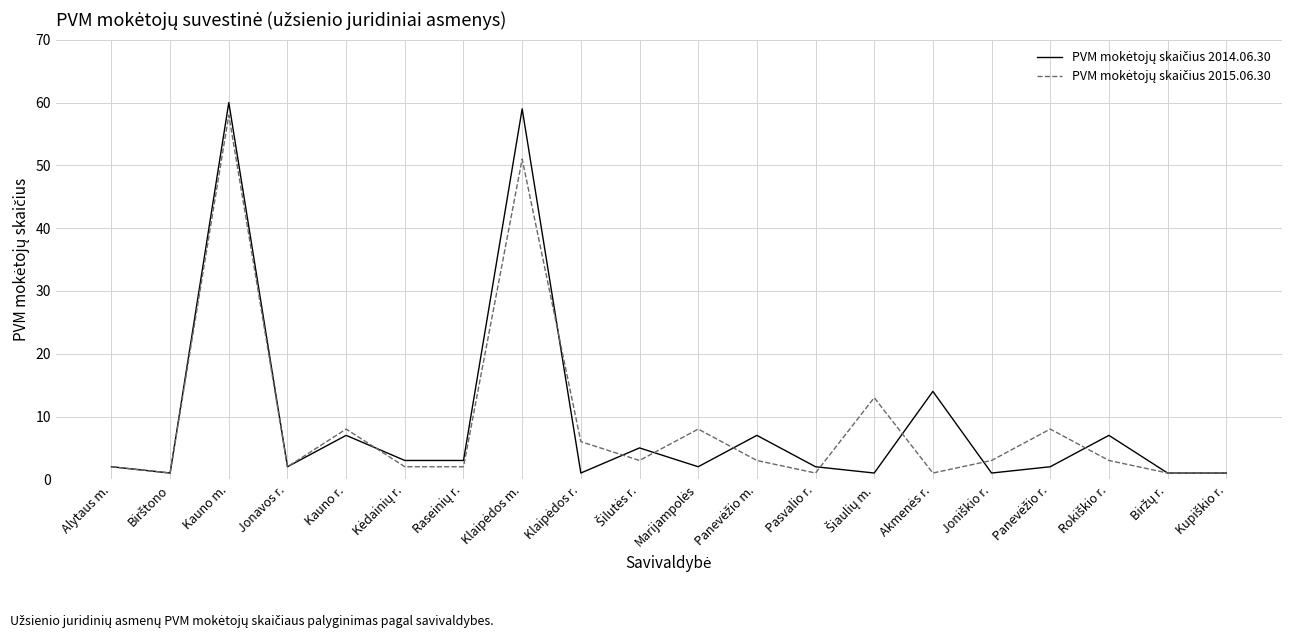

At which category is the sum across all series the highest?

Kauno m.